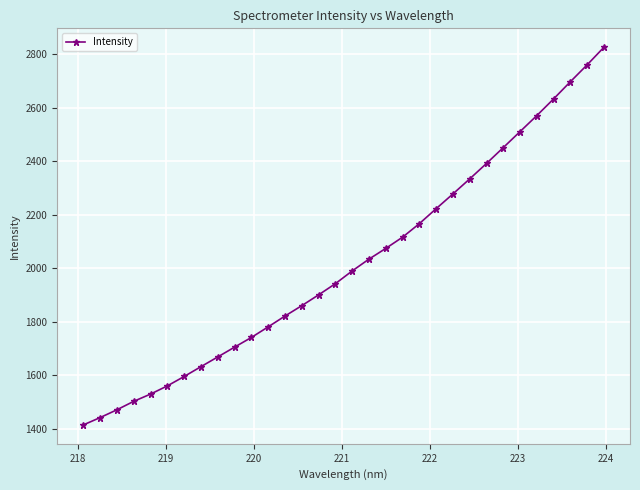

True or false: the data has more than 0 interior local peaks.

False